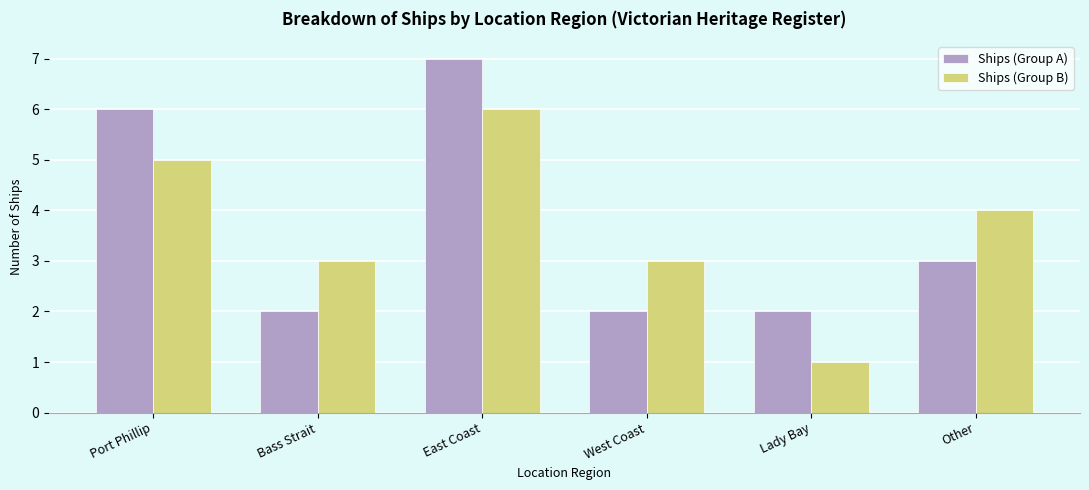

What is the label of the 3rd bar from the left?

East Coast